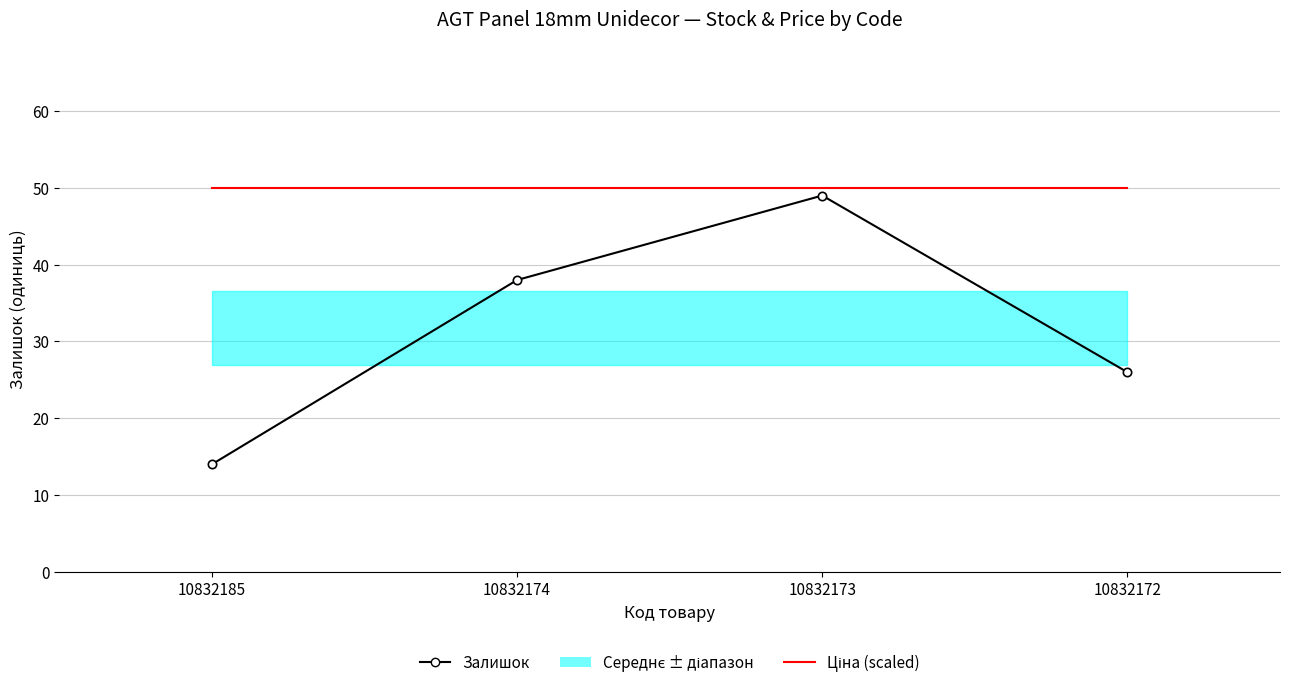

How many values in the Залишок series are below 38?

2